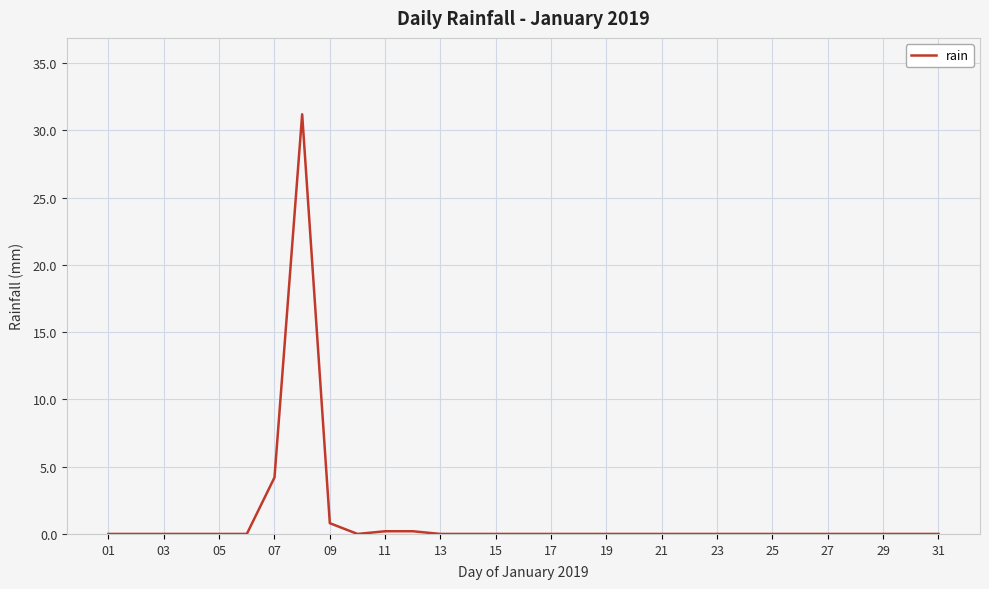

What is the maximum value shown in the chart?

31.2